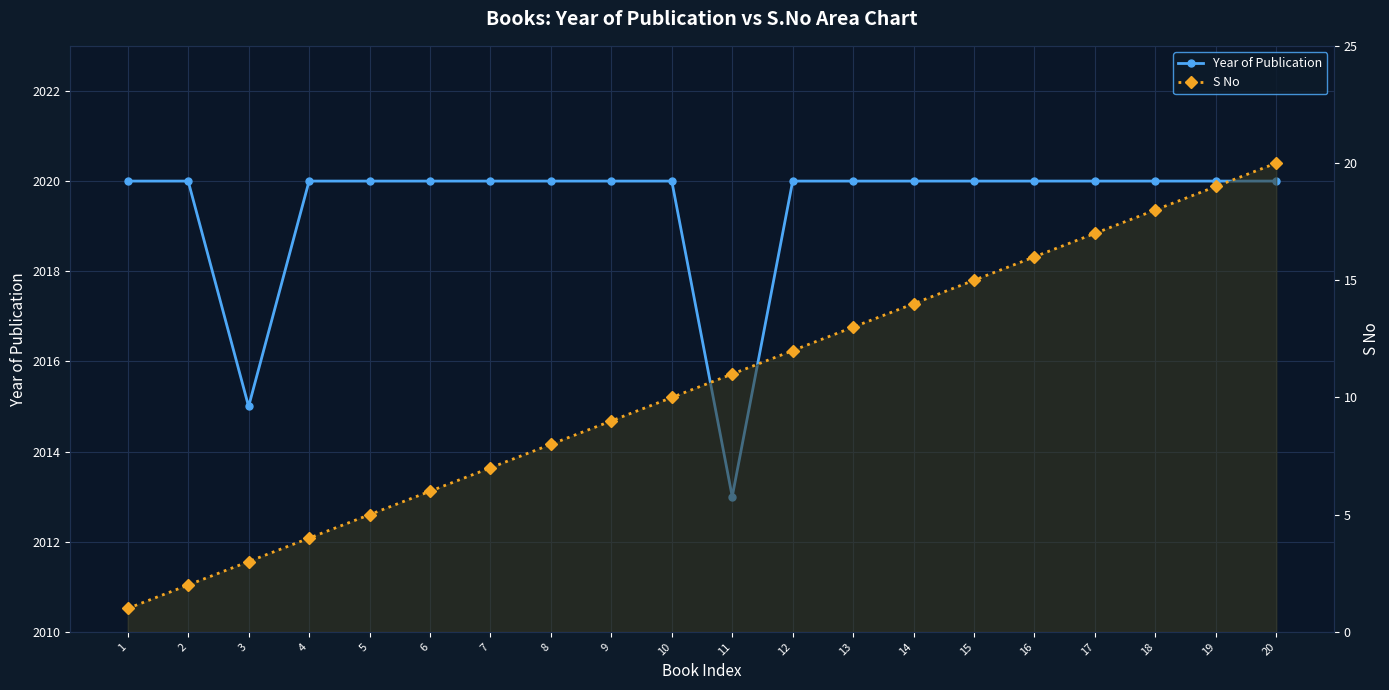

Which series changed the most between 11 and 15?

Year of Publication